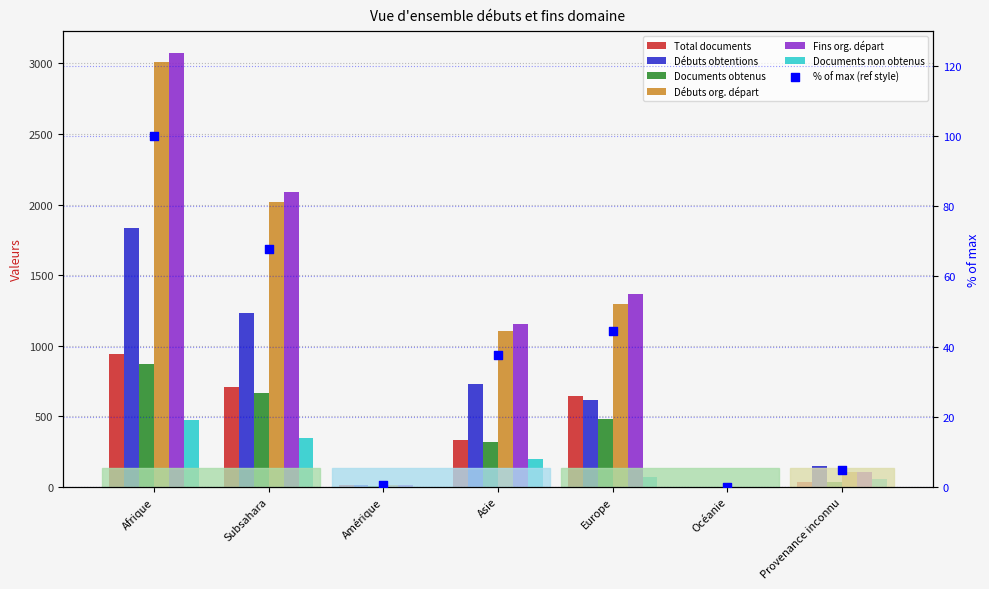

Is the value of Documents obtenus at Europe greater than the value of Documents non obtenus at Provenance inconnu?

Yes